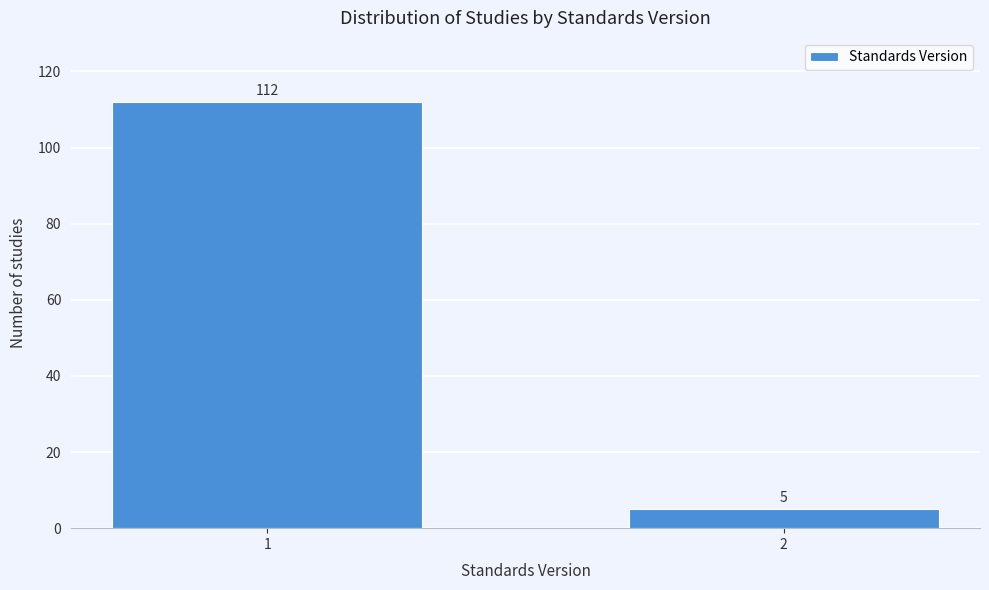

Reading right to left, what are all the values shown in this chart?

5	112